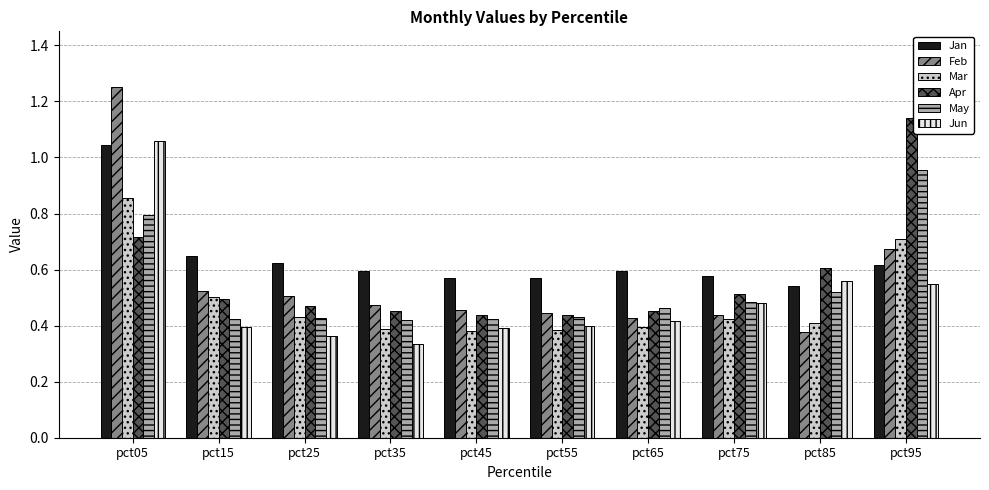

Which series has the largest total across all categories?

Jan